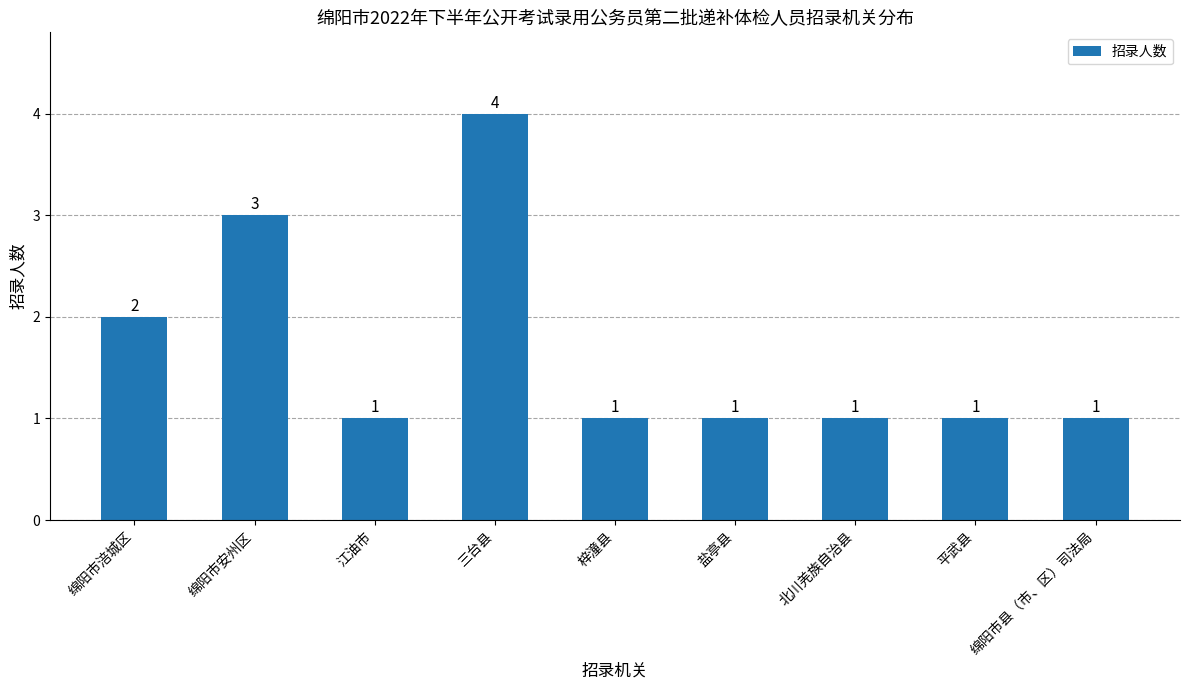

Reading left to right, transcribe all the data shown in this chart.

绵阳市涪城区=2	绵阳市安州区=3	江油市=1	三台县=4	梓潼县=1	盐亭县=1	北川羌族自治县=1	平武县=1	绵阳市县（市、区）司法局=1